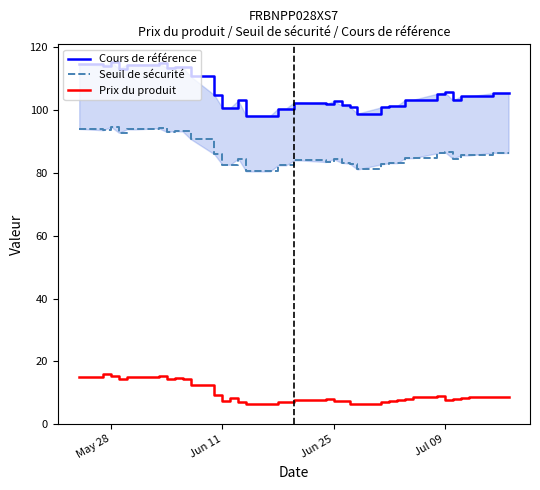

True or false: Seuil de sécurité and Cours de référence cross at least once.

False